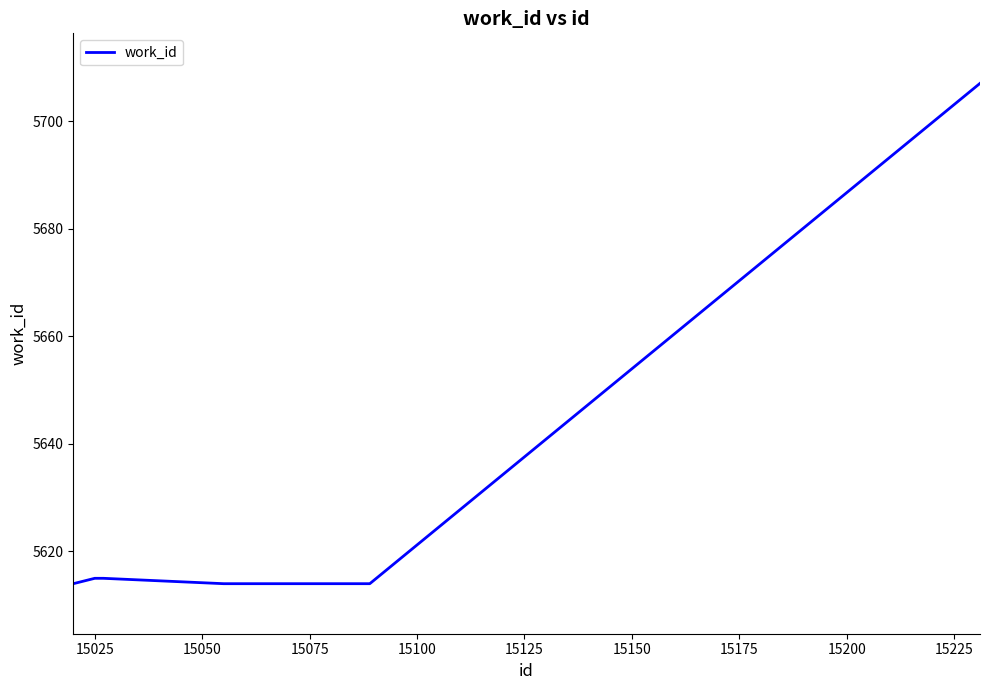

Does the chart have visible grid lines?

No